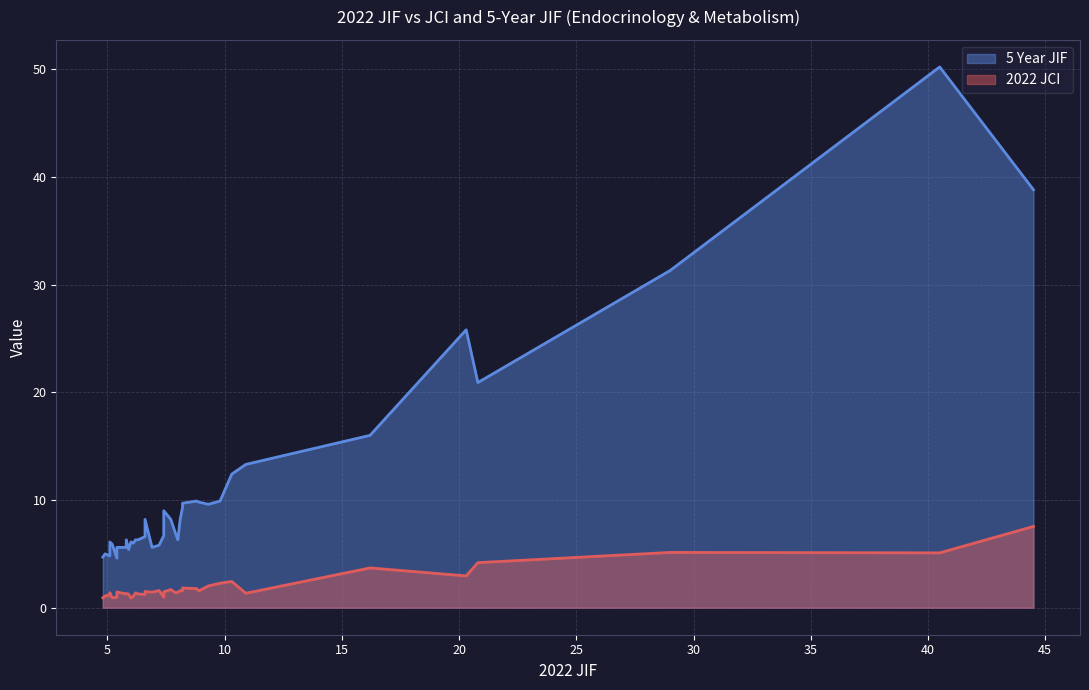

Which series has the largest range (max minus min)?

5 Year JIF